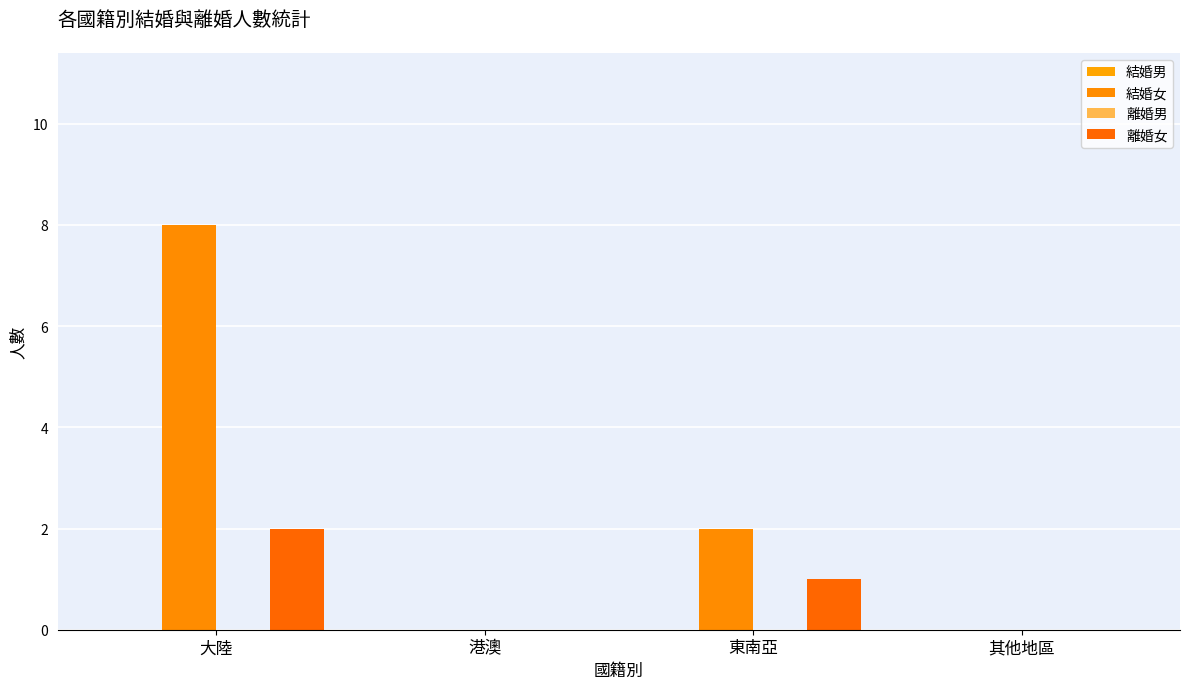

Are the bars grouped side by side (vs. stacked)?

Yes